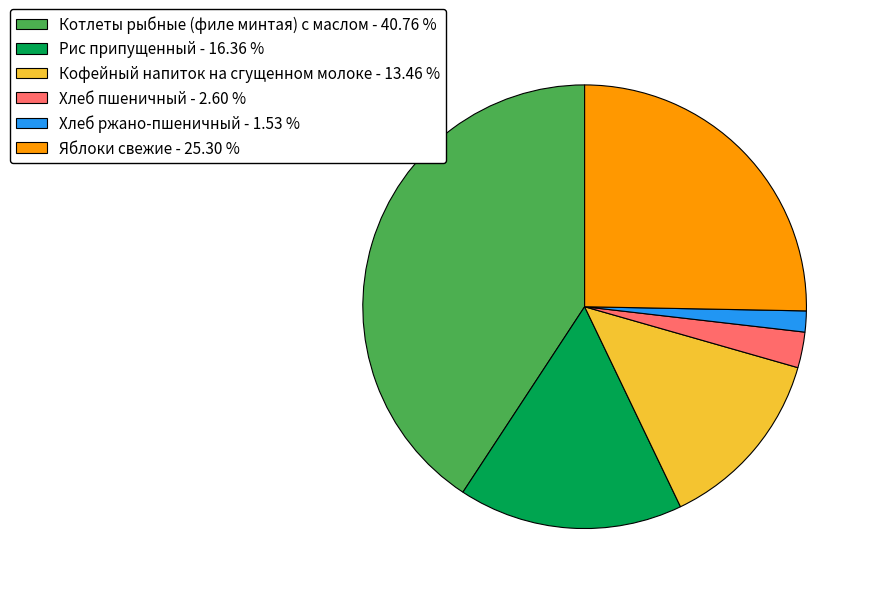

Does any single category account for the majority?

No